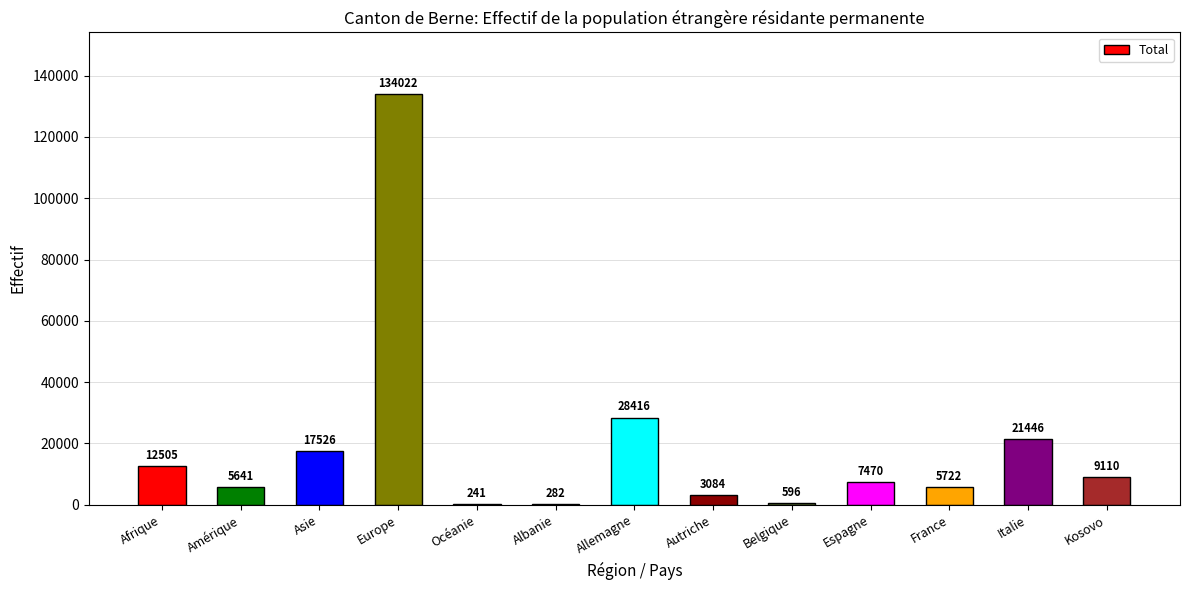

True or false: the data shows 12505 at Afrique.

True